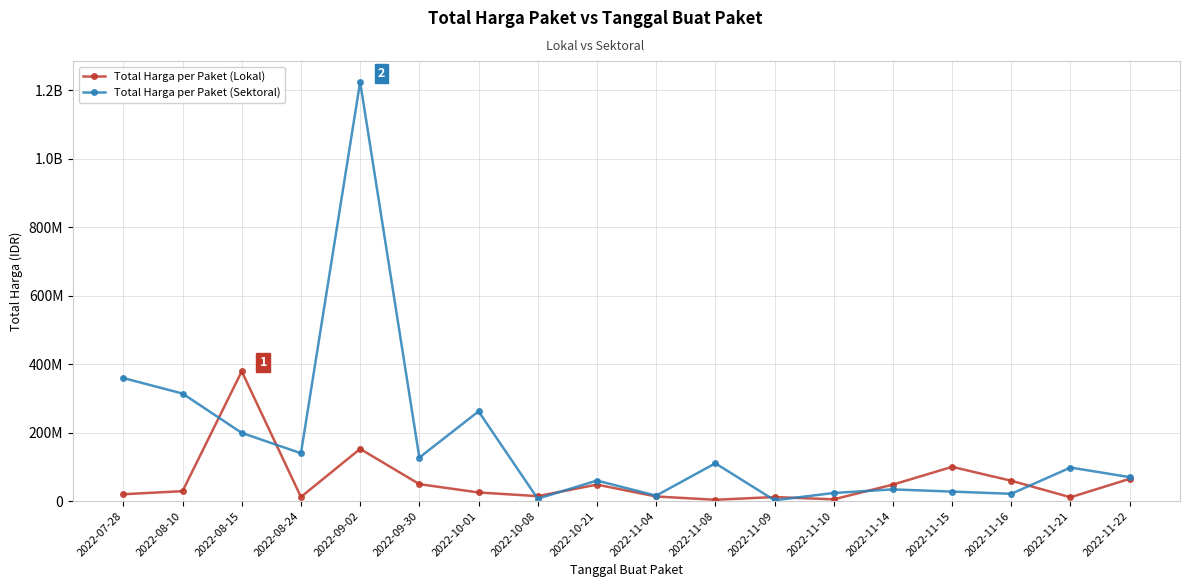

What are all the series names shown in the legend?

Total Harga per Paket (Lokal), Total Harga per Paket (Sektoral)